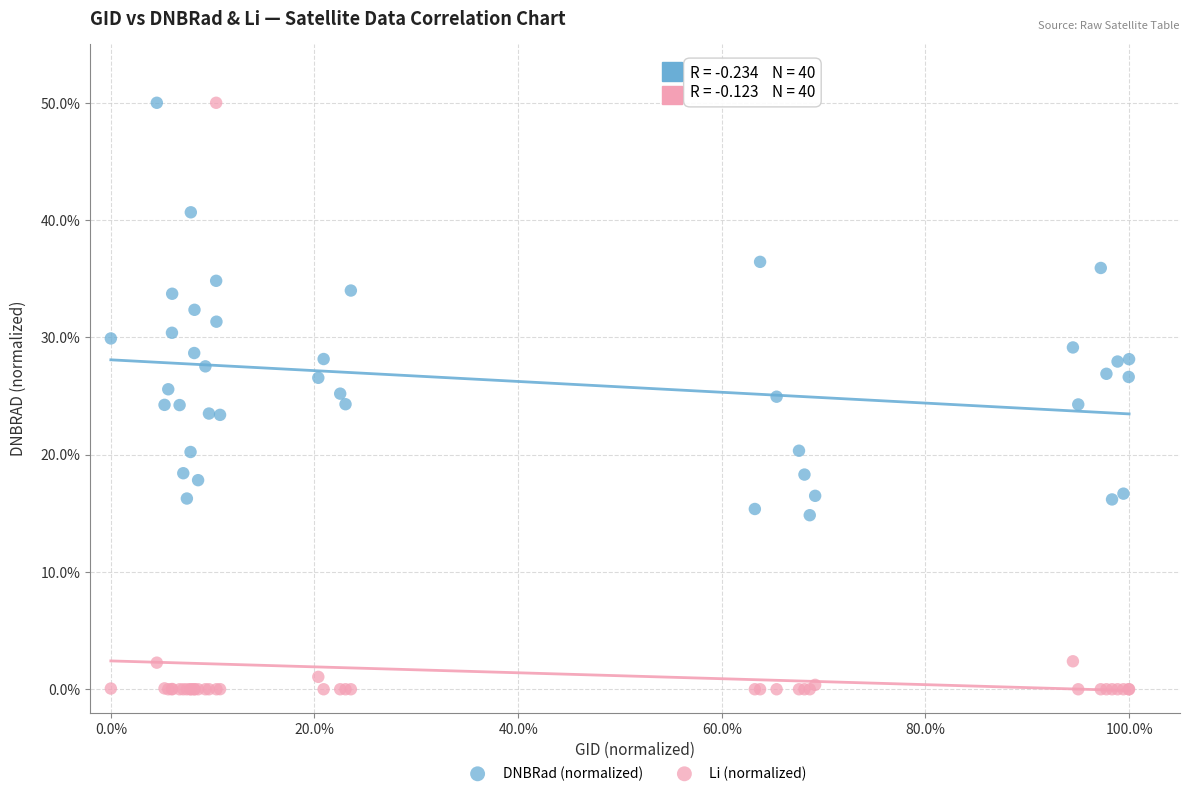

Which series reaches the minimum Y coordinate?

Li (normalized)